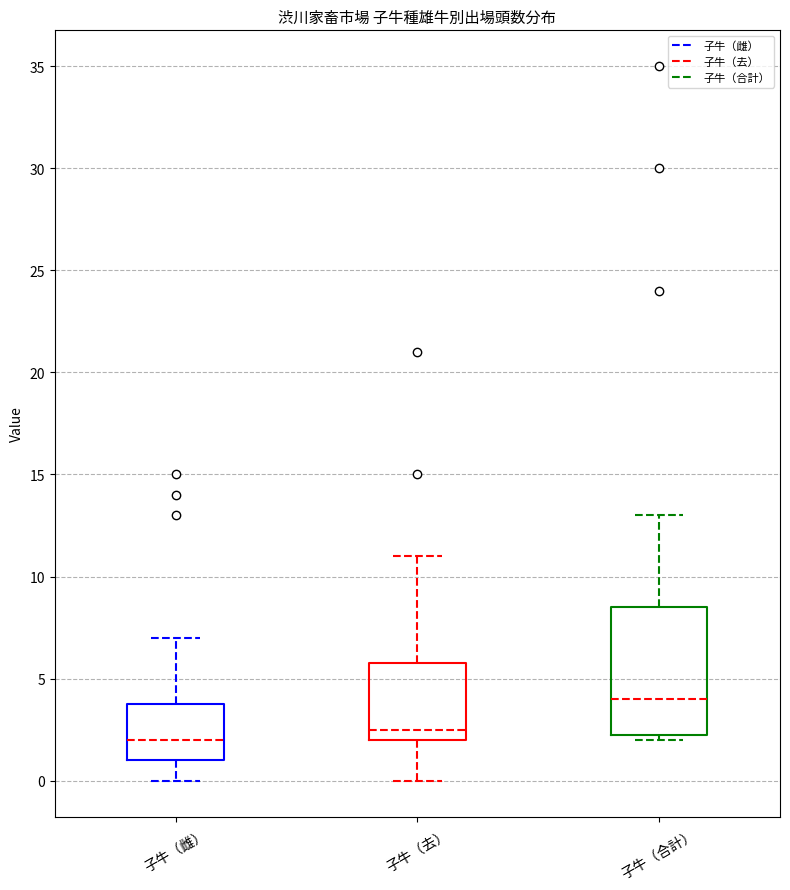

Which box is the tallest, from its lower edge to its upper edge?

子牛（合計）